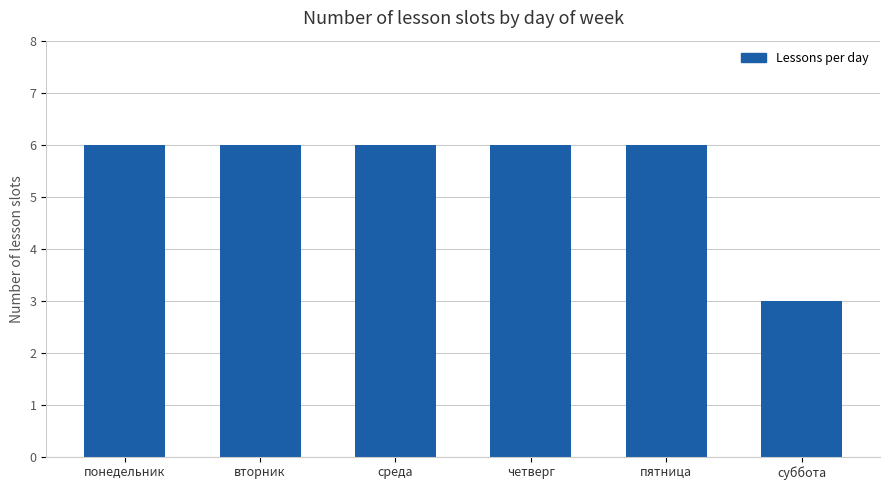

Reading left to right, extract all data points from this chart.

6	6	6	6	6	3